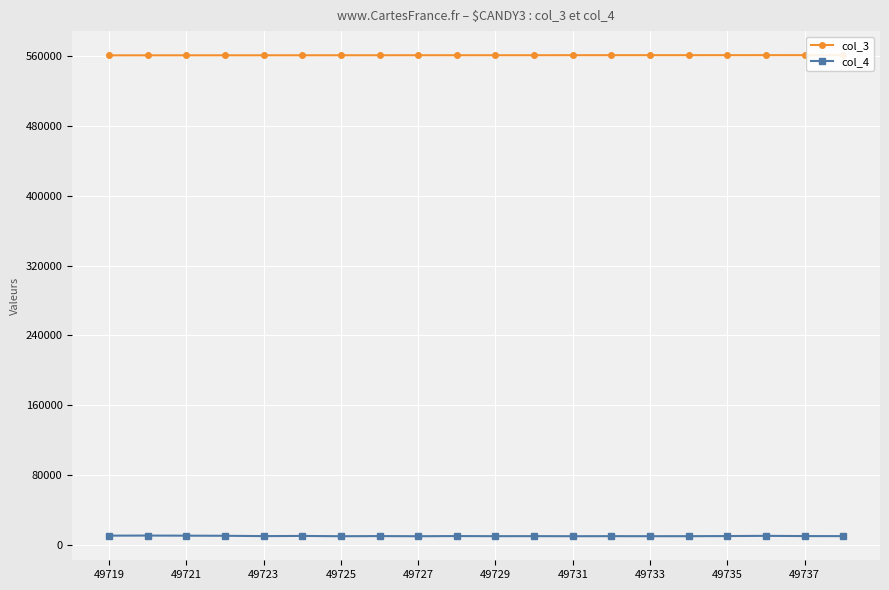

Read the col_3 value at 49735, to the nearest 5.

561160